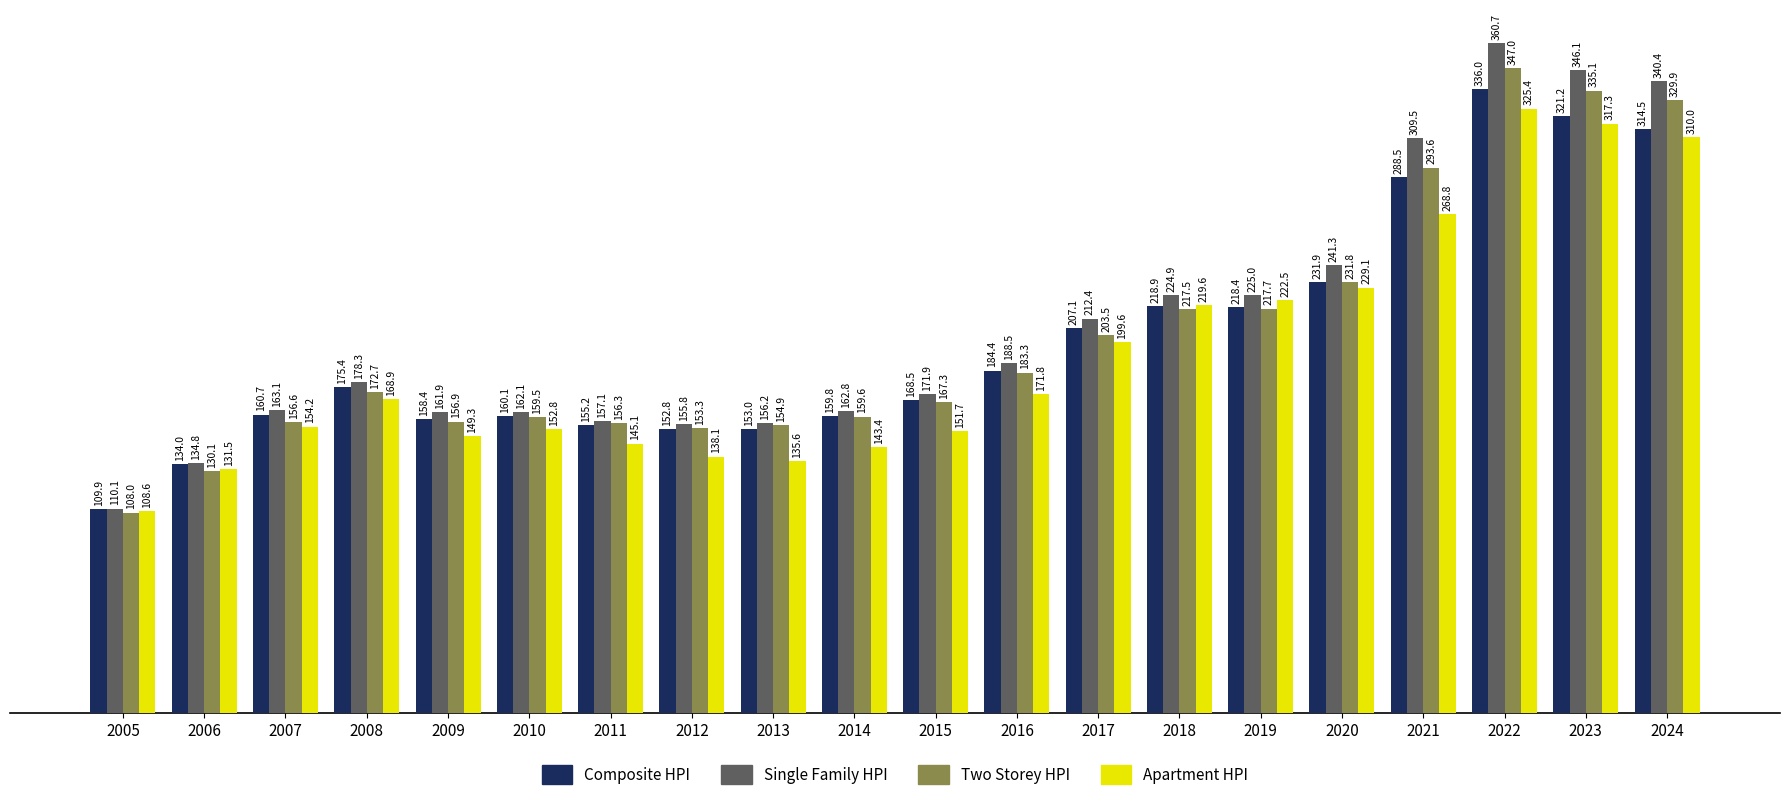

What is the difference between the second highest and minimum values in the Single Family HPI series?

236.0